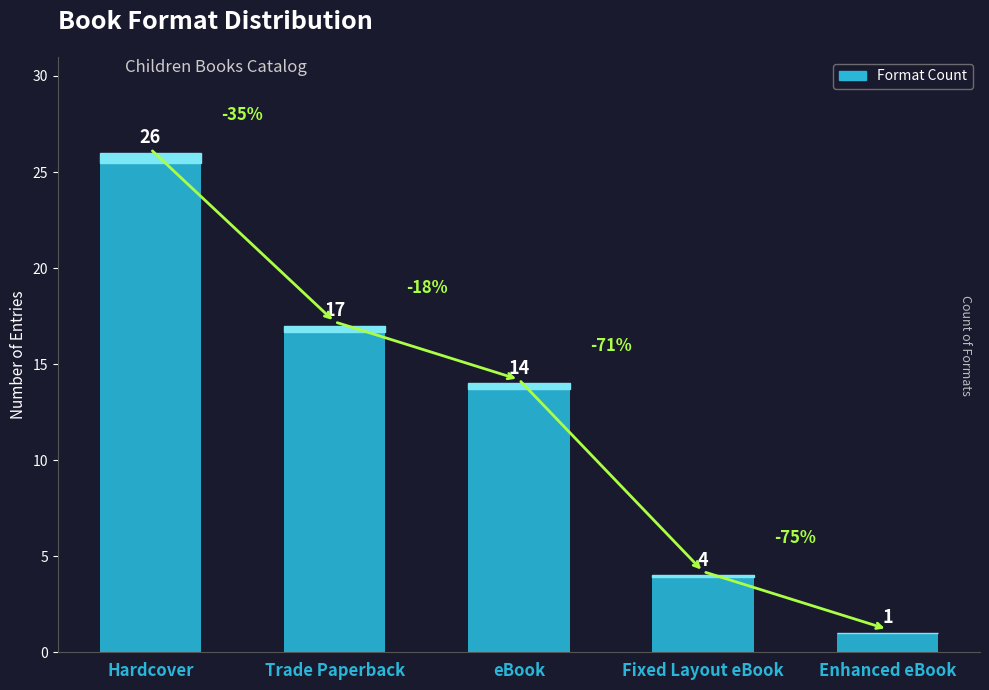

List the labels in order of value, largest first.

Hardcover, Trade Paperback, eBook, Fixed Layout eBook, Enhanced eBook